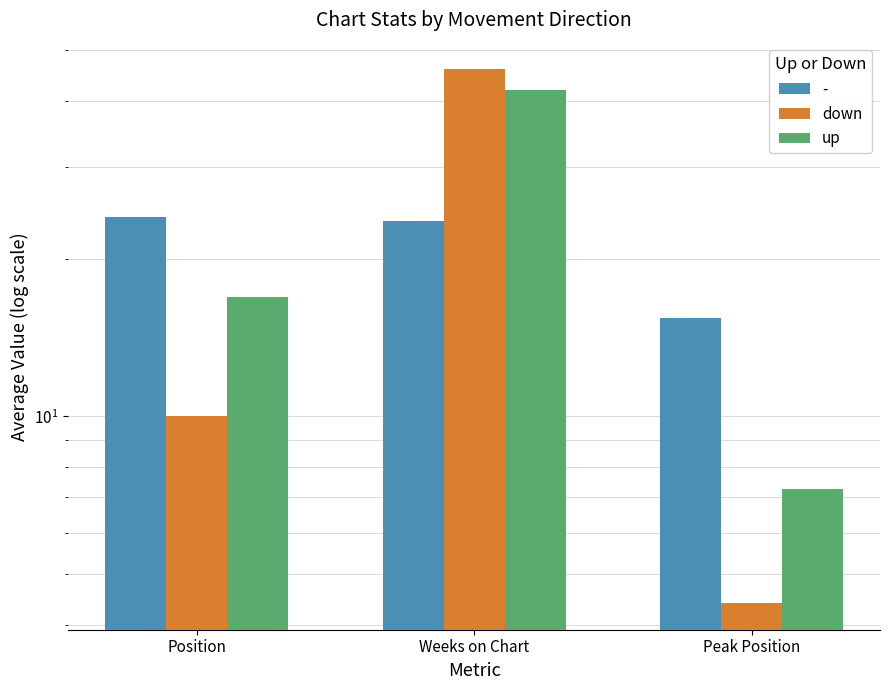

Where does the up series first go above 16?

Position